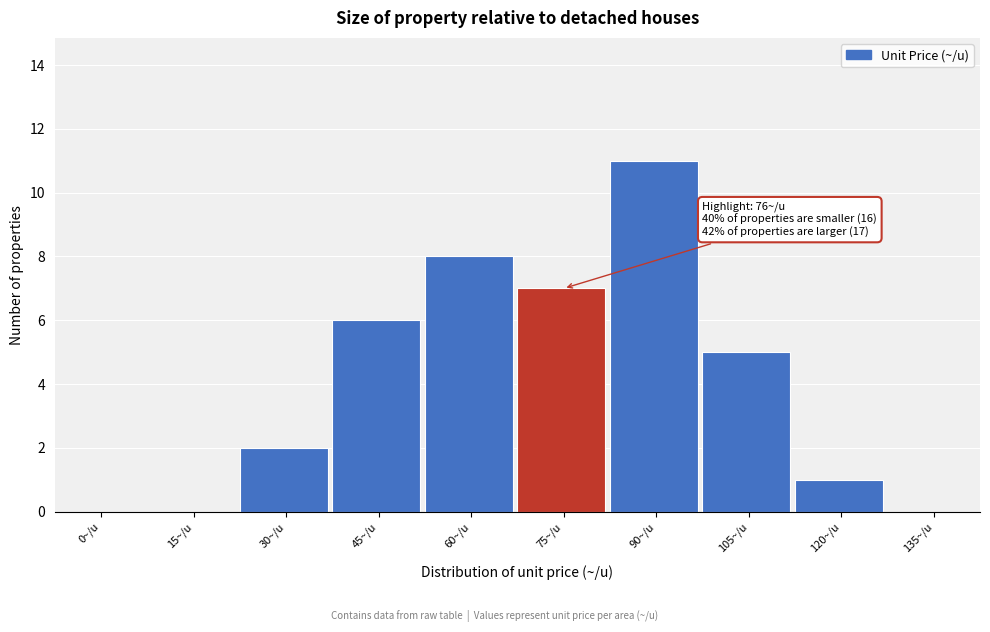

Reading left to right, what are all the values shown in this chart?

0~/u=0	15~/u=0	30~/u=2	45~/u=6	60~/u=8	75~/u=7	90~/u=11	105~/u=5	120~/u=1	135~/u=0